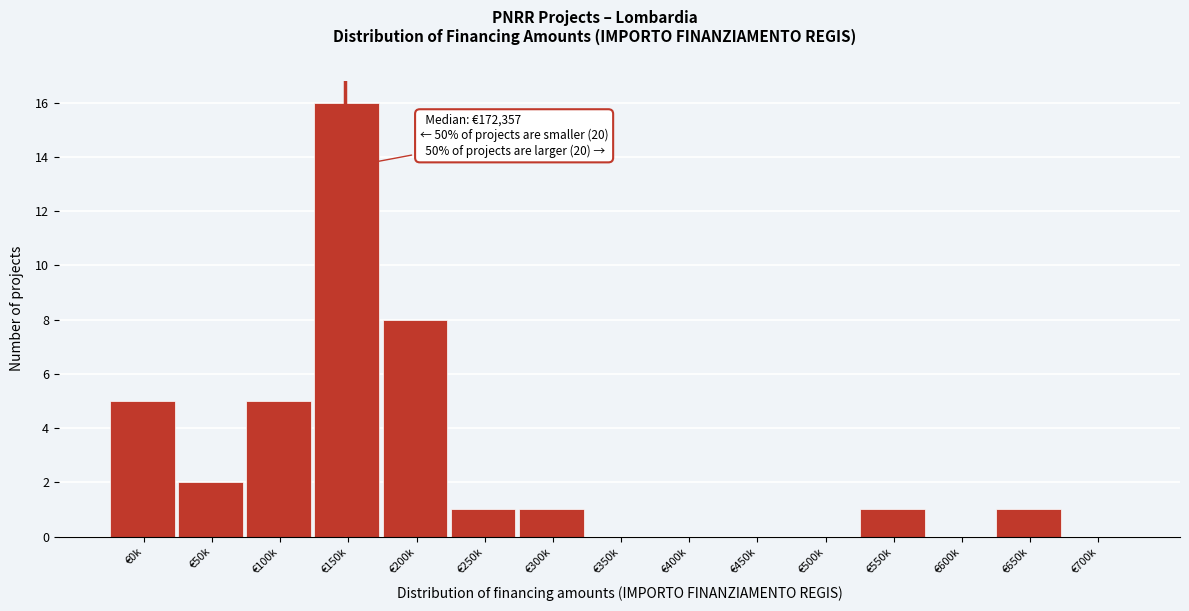

Reading left to right, what are all the values shown in this chart?

€0k=5	€50k=2	€100k=5	€150k=16	€200k=8	€250k=1	€300k=1	€350k=0	€400k=0	€450k=0	€500k=0	€550k=1	€600k=0	€650k=1	€700k=0